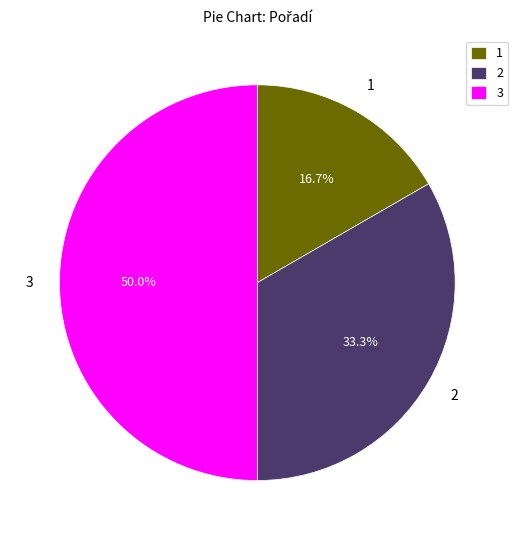

How many slices are in this pie chart?

3